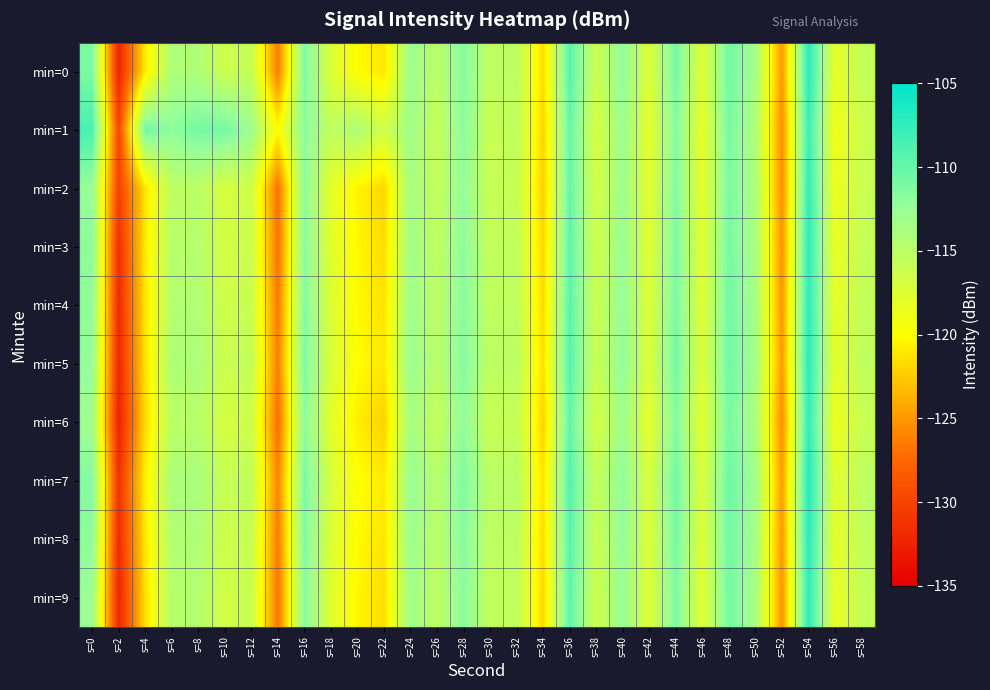

Rank the series by their maximum value, from lowest to highest.

min=1, min=2, min=6, min=3, min=9, min=4, min=5, min=8, min=0, min=7